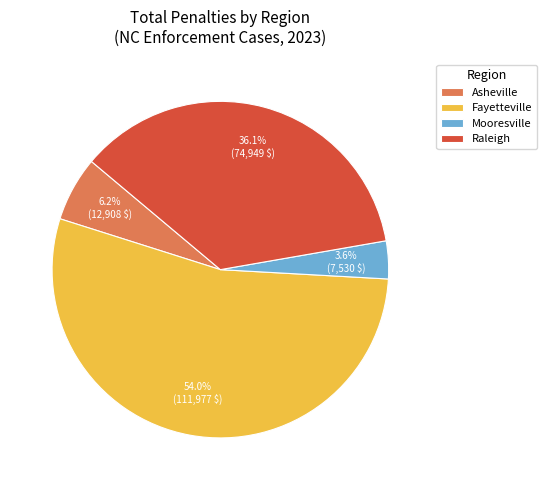

Does any single category account for the majority?

Yes